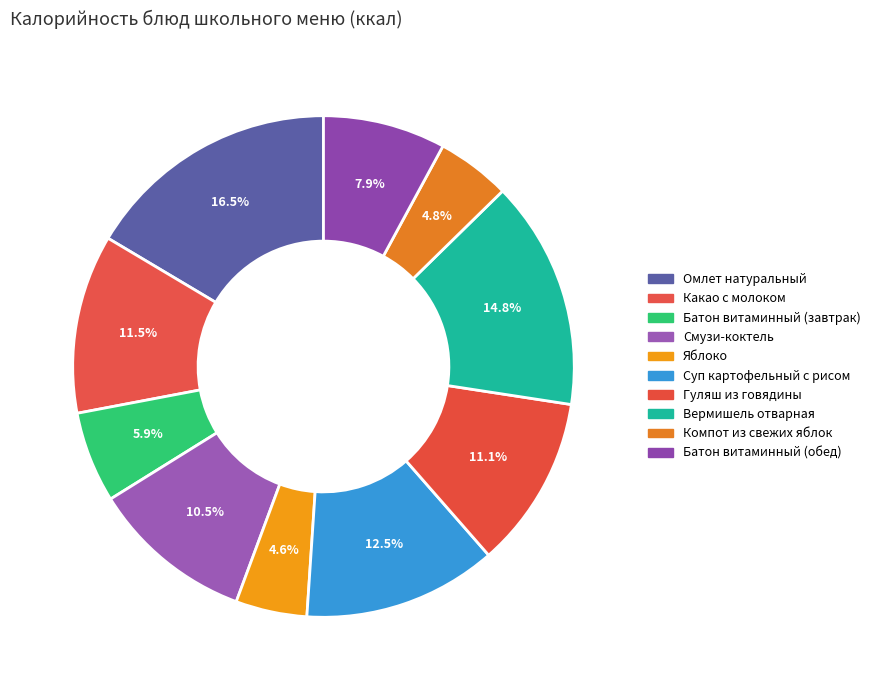

Rank the categories by value from highest to lowest.

Омлет натуральный, Вермишель отварная, Суп картофельный с рисом, Какао с молоком, Гуляш из говядины, Смузи-коктель, Батон витаминный (обед), Батон витаминный (завтрак), Компот из свежих яблок, Яблоко